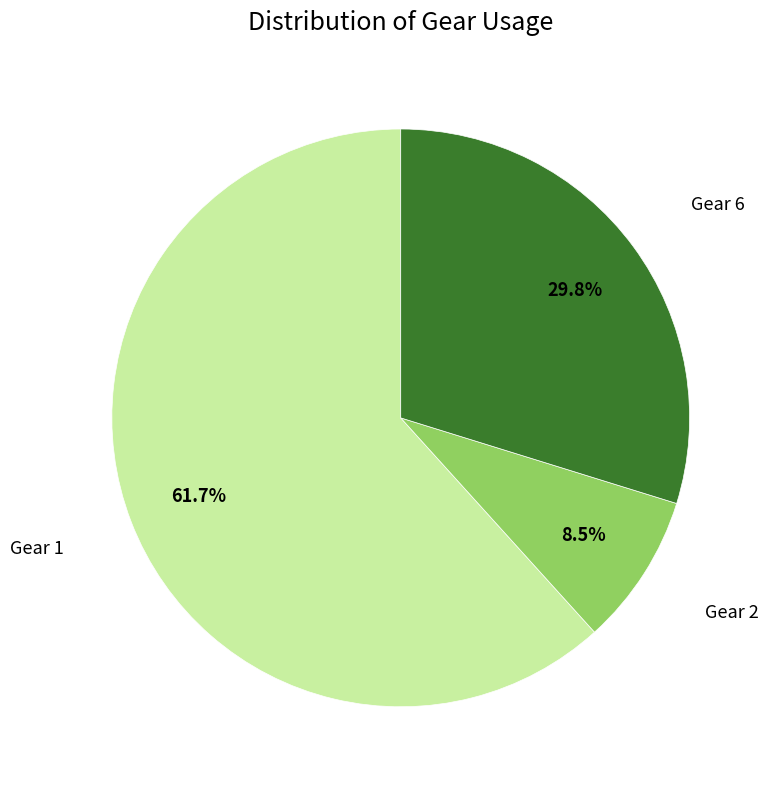

Does any single category account for the majority?

Yes